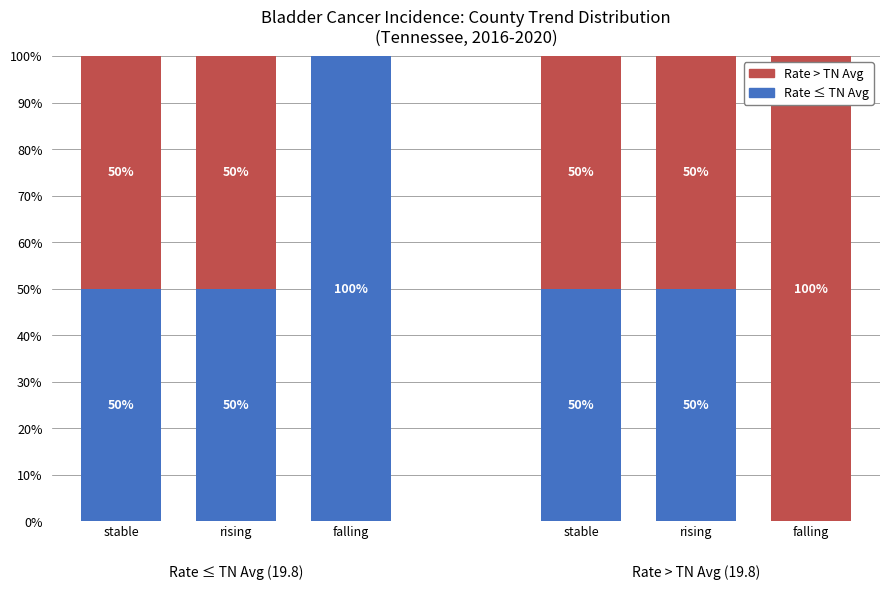

What is the highest value of the Rate ≤ TN Avg series?

100